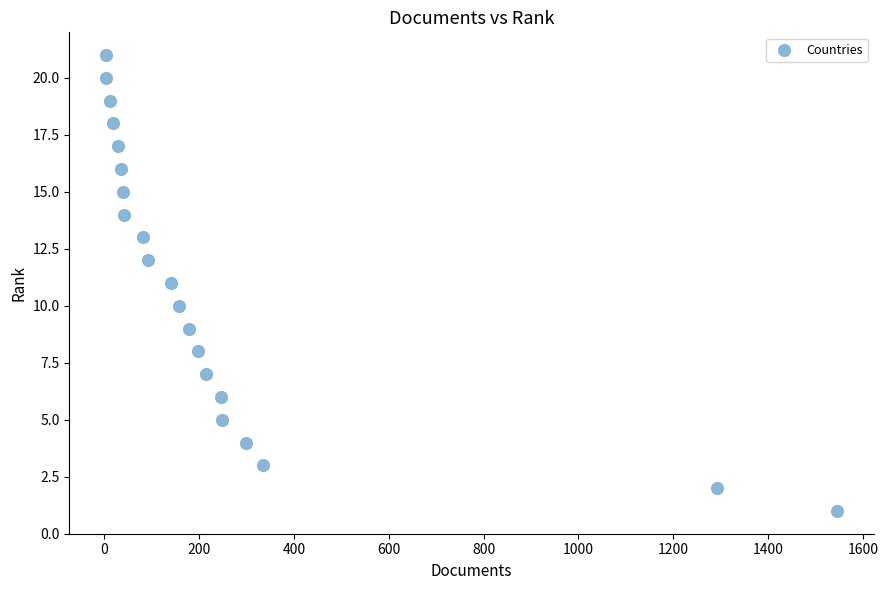

What is the range of X values (max minus min)?

1542